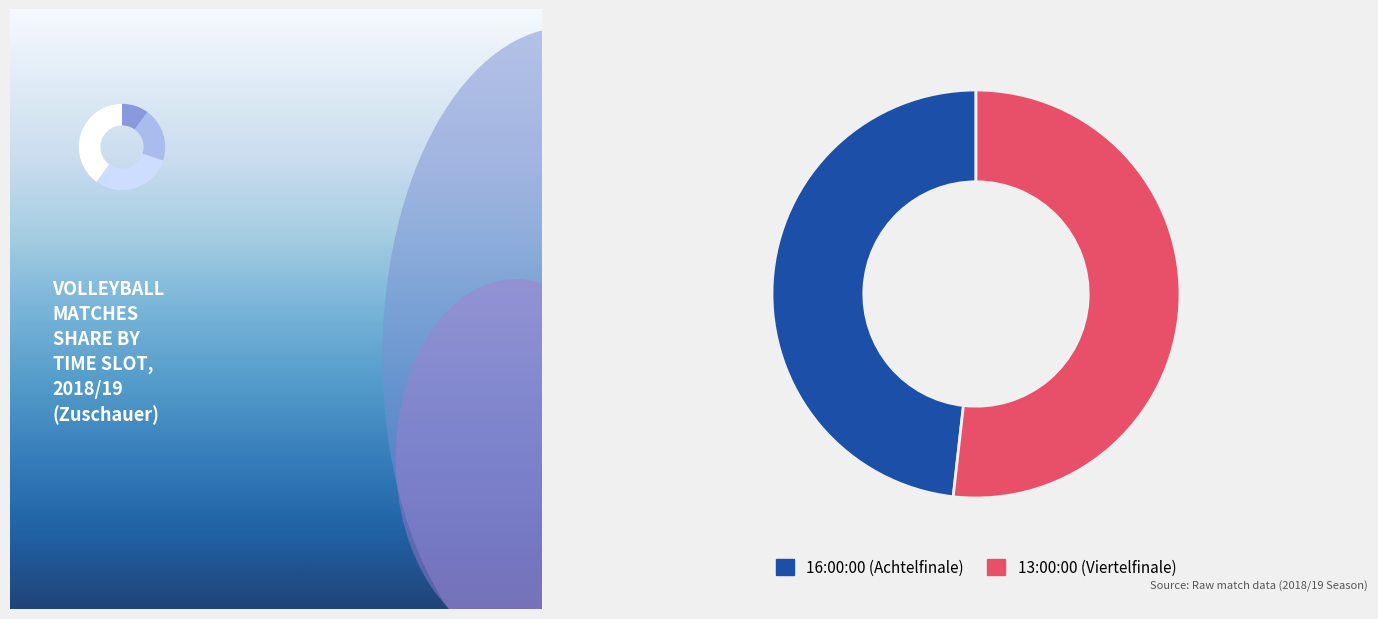

What percentage is the 13:00:00 (Viertelfinale) slice, to the nearest percent?

52%